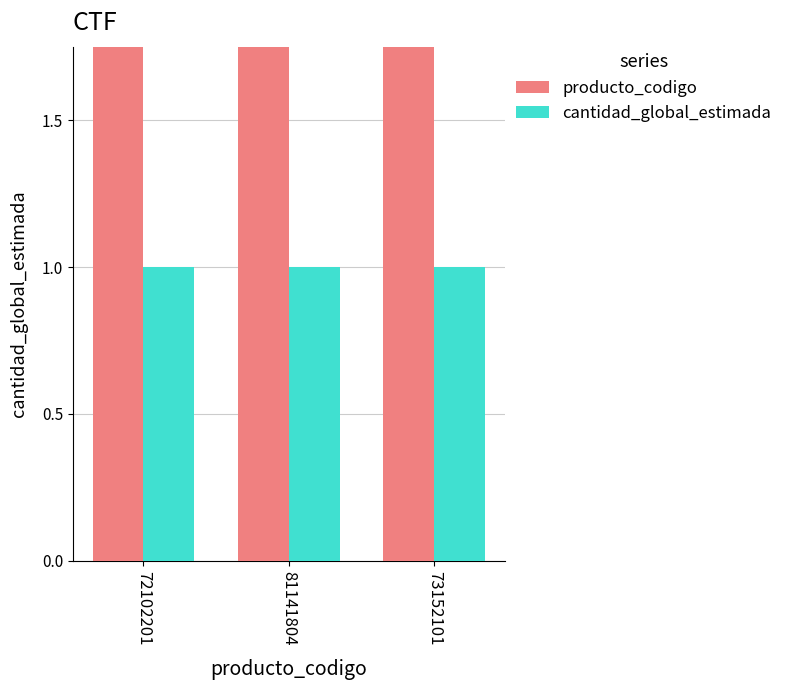

At which category is the sum across all series the highest?

81141804